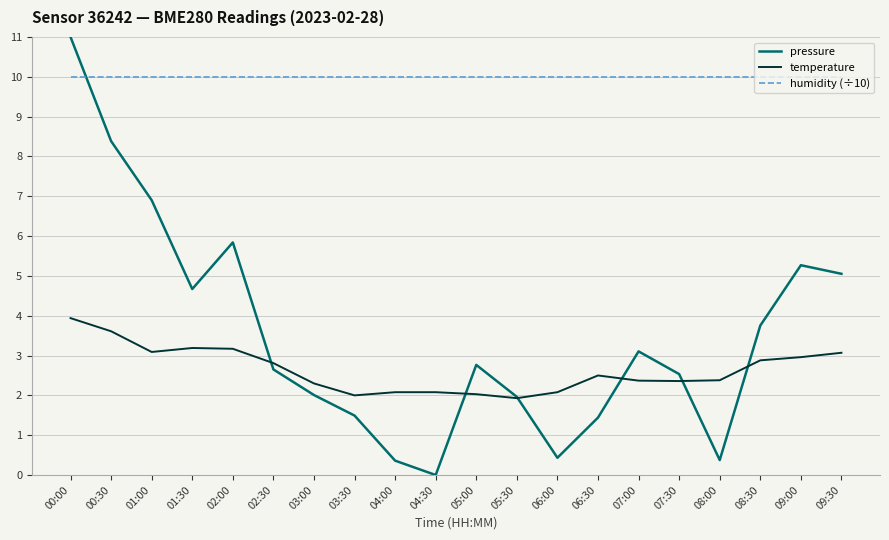

What is the highest value of the humidity (÷10) series?

10.0